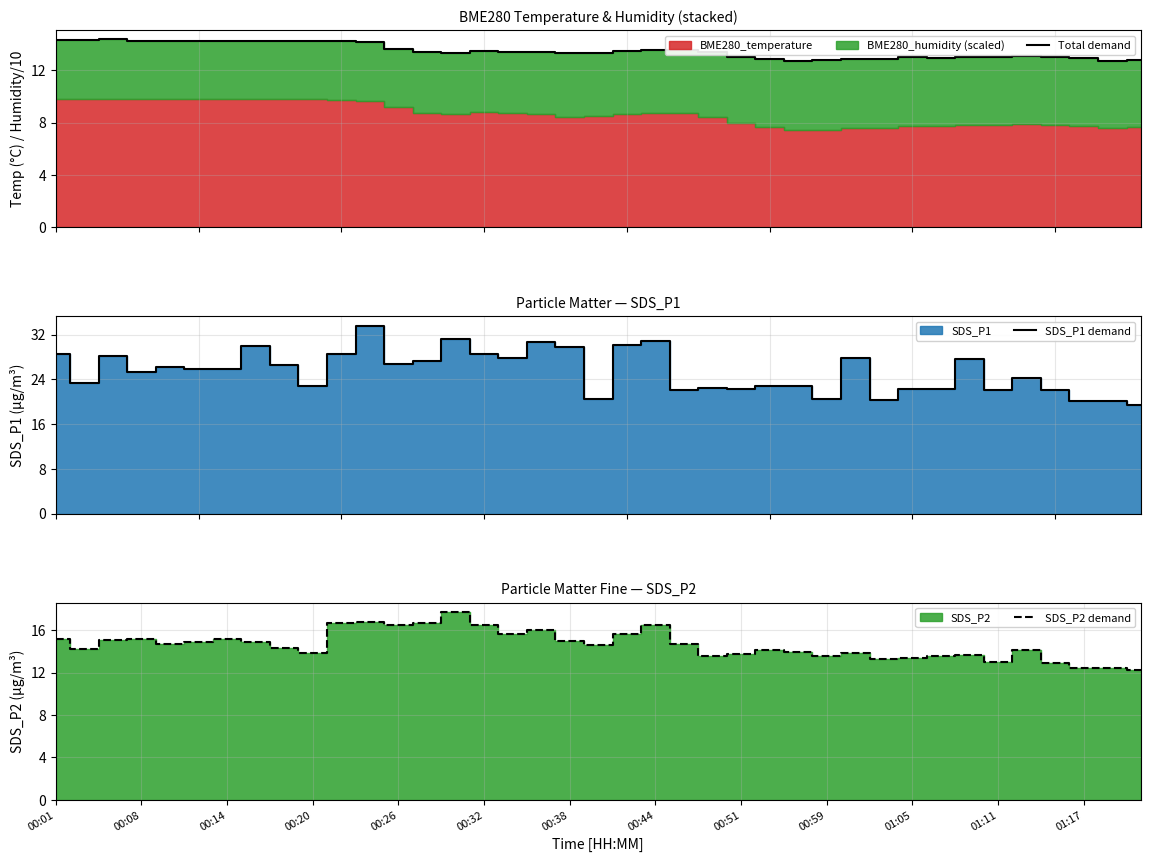

Is it true that SDS_P2 demand equals 3.8 at 01:05?

False